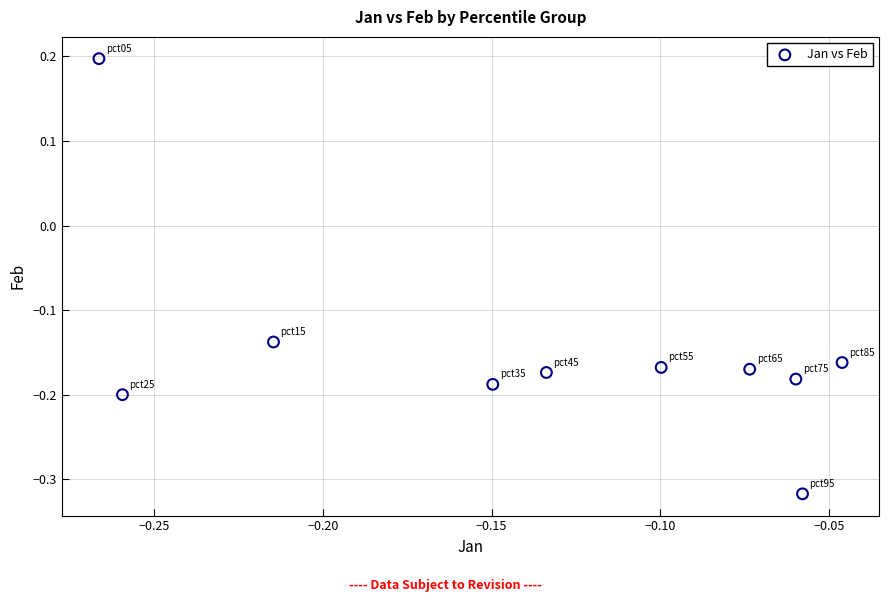

What is the range of Y values (max minus min)?

0.5